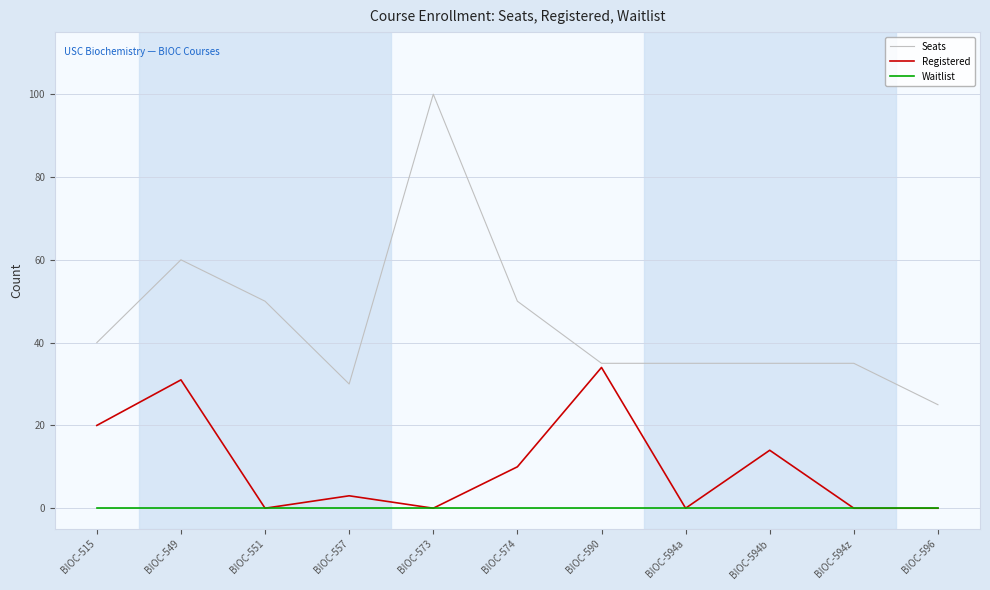

What position from the left is BIOC-596?

11